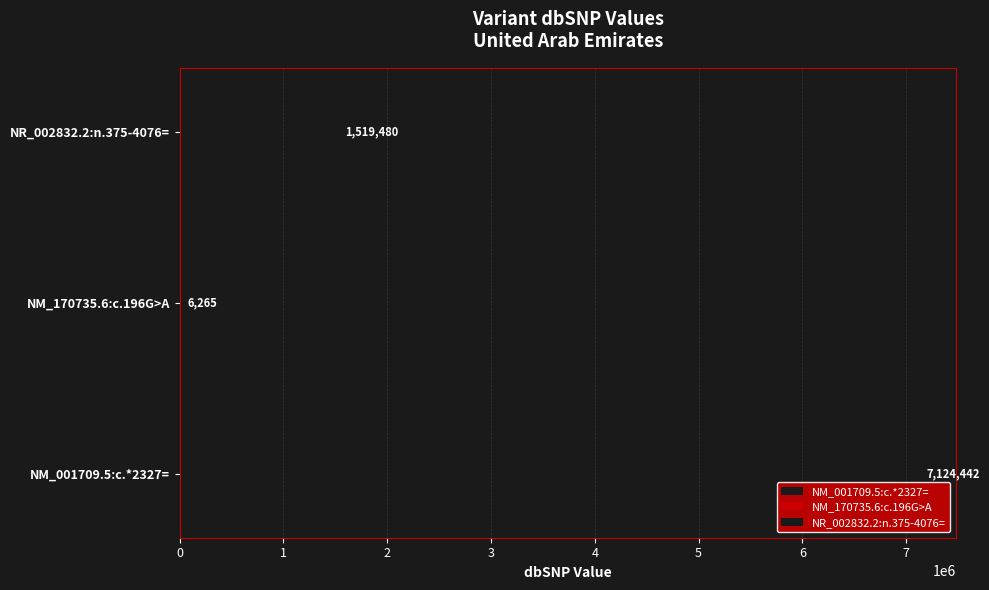

True or false: the data shows 2461609 at NR_002832.2:n.375-4076=.

False